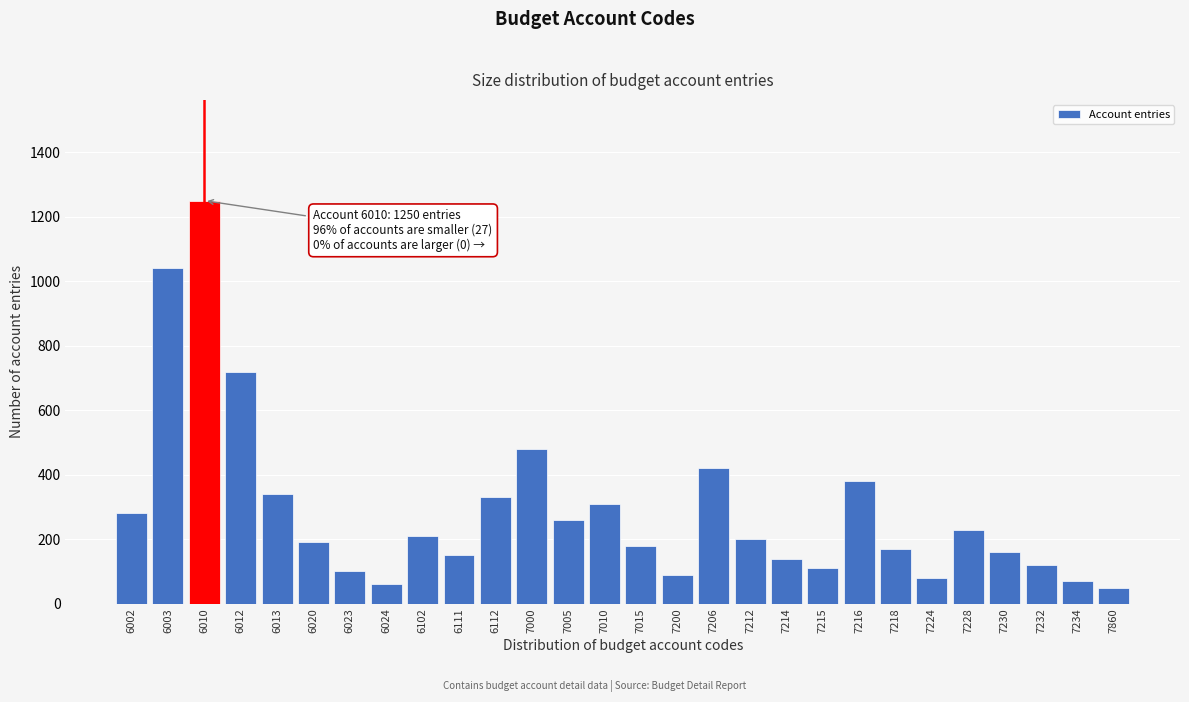

Reading left to right, list all the values displayed in this chart.

6002=280	6003=1040	6010=1250	6012=720	6013=340	6020=190	6023=100	6024=60	6102=210	6111=150	6112=330	7000=480	7005=260	7010=310	7015=180	7200=90	7206=420	7212=200	7214=140	7215=110	7216=380	7218=170	7224=80	7228=230	7230=160	7232=120	7234=70	7860=50